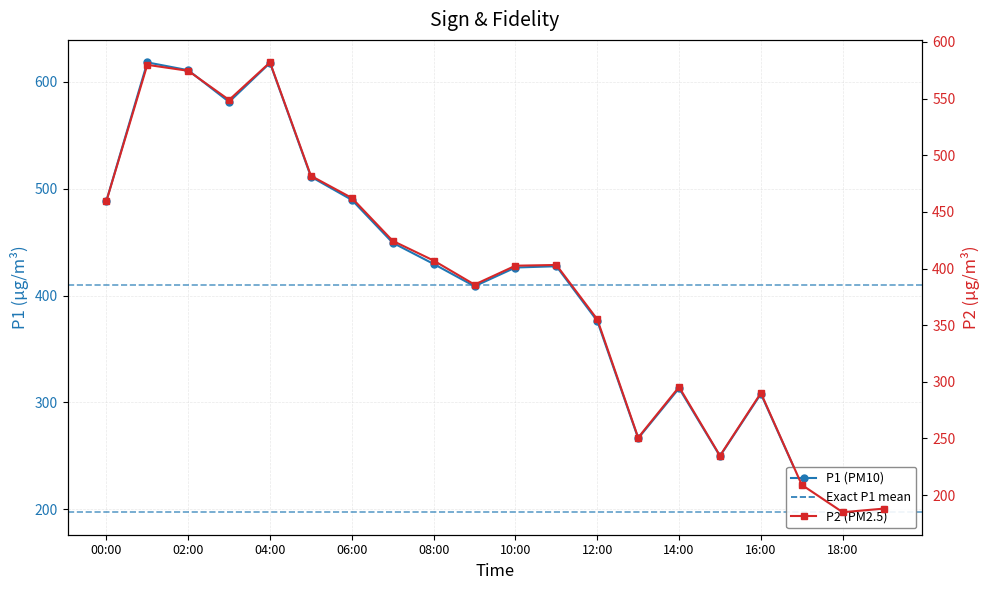

How many values in the P2 (PM2.5) series exceed 403?

10